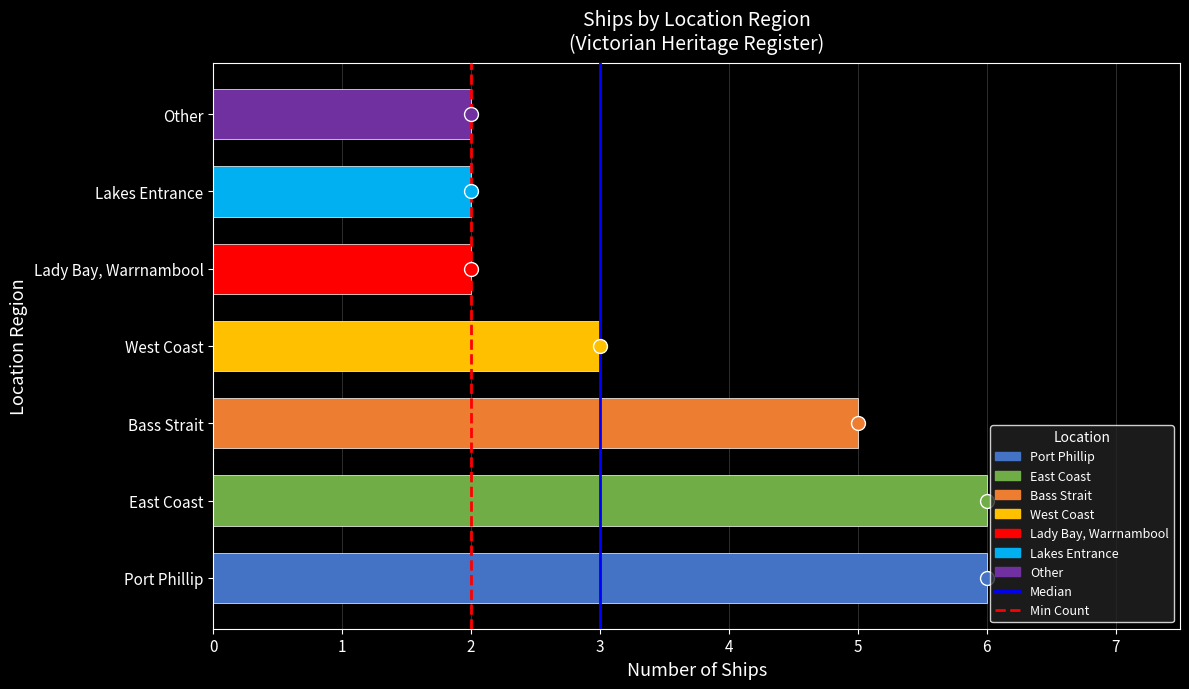

Is it true that the value at Port Phillip is 4?

False